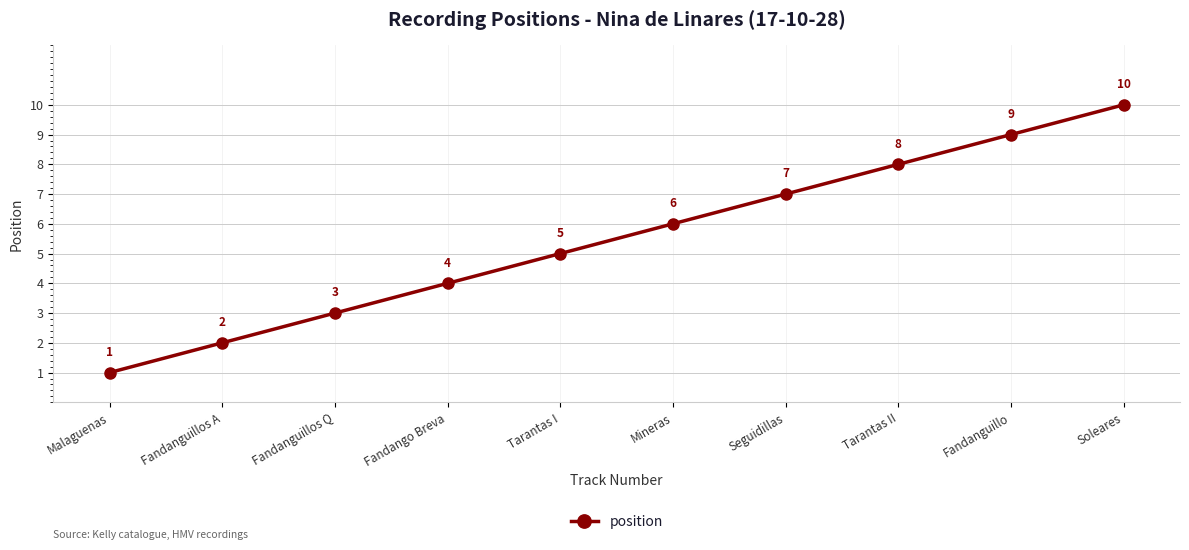

What is the difference between the maximum and minimum values?

9